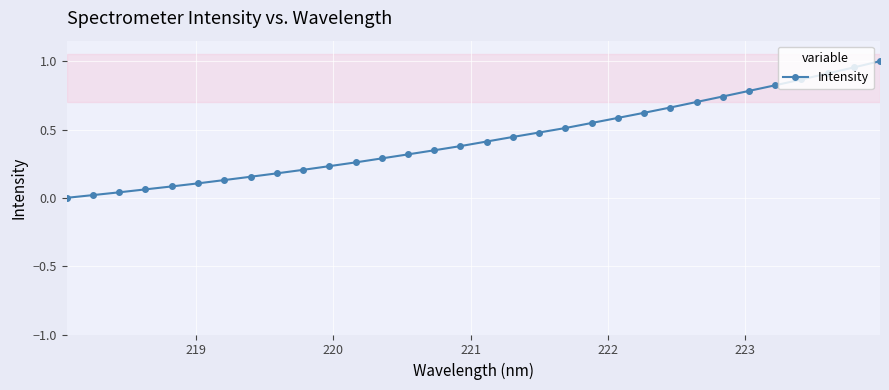

What is the sum of all values?

13.8